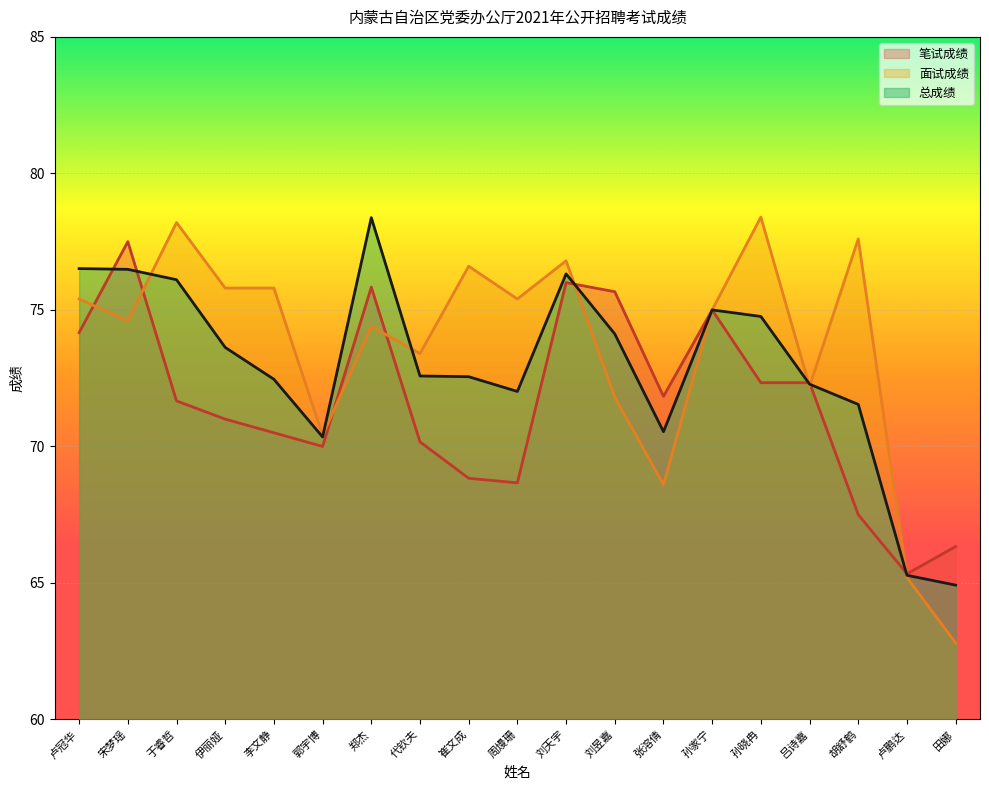

Is it true that 笔试成绩 equals 70.2 at 代钦夫?

True